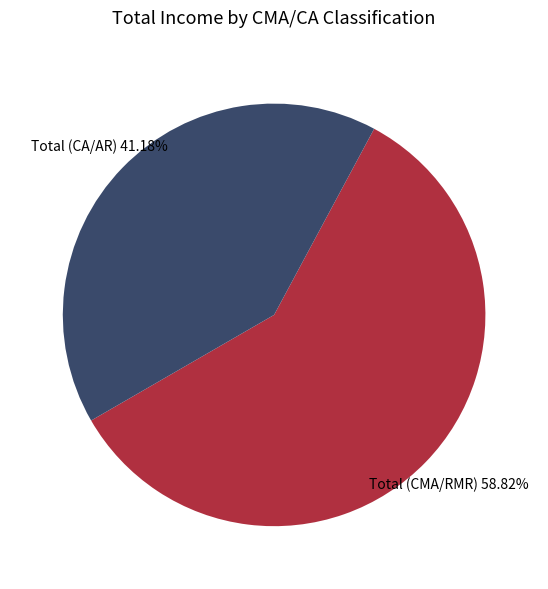

Which has a higher value, Total (CA/AR) or Total (CMA/RMR)?

Total (CMA/RMR)